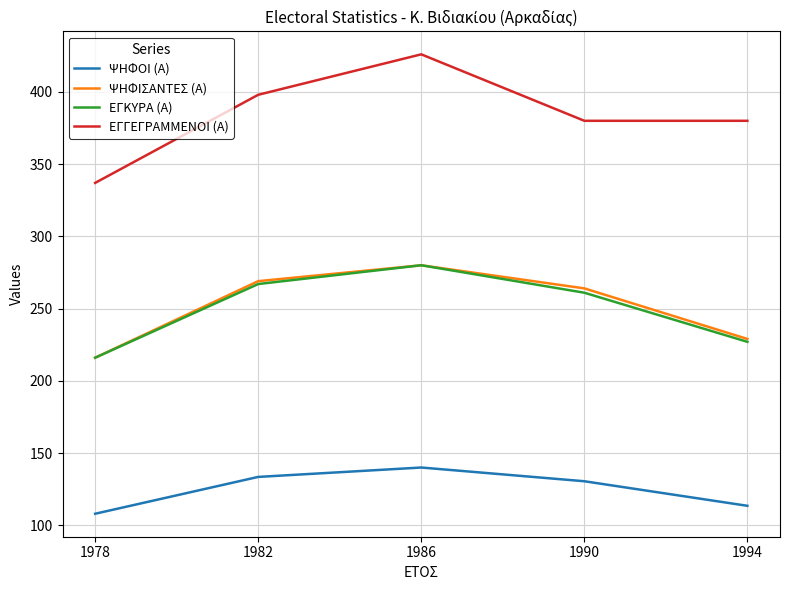

How many values in the ΕΓΚΥΡΑ (Α) series are below 261?

2